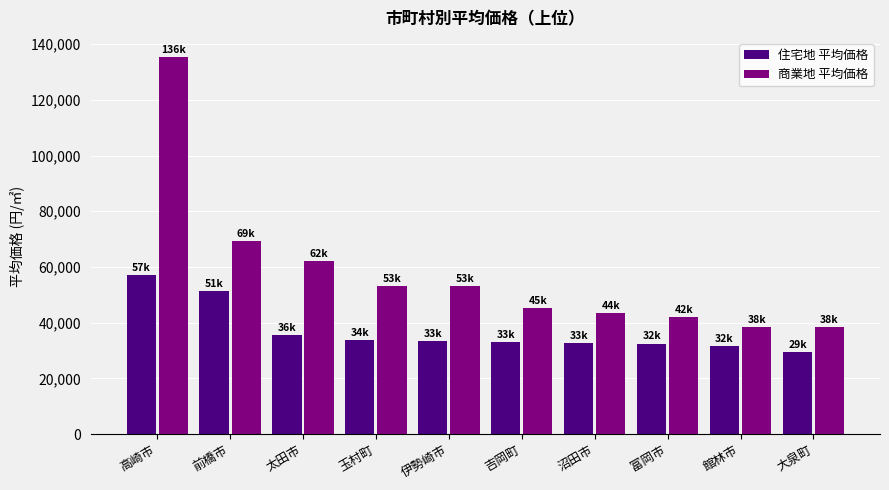

Which series has the largest total across all categories?

商業地 平均価格